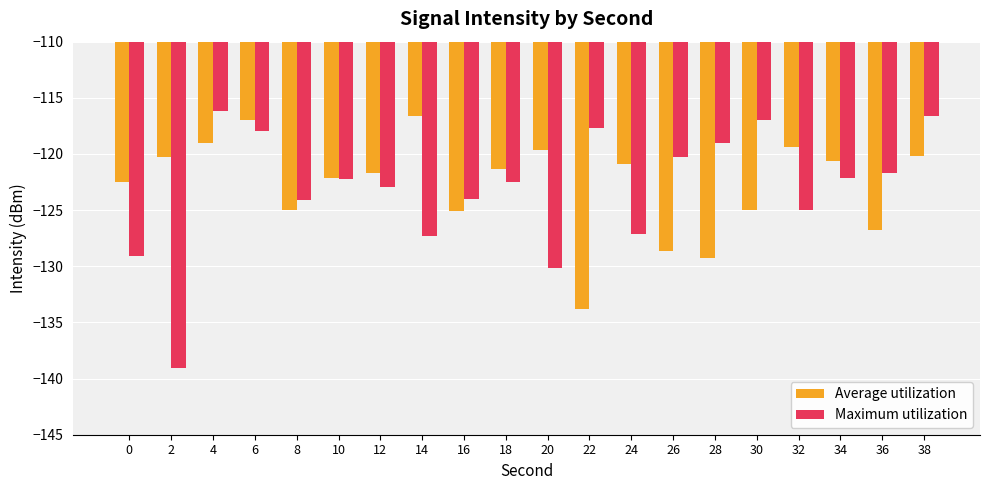

What is the sum of the Maximum utilization values at 4 and 24?

-243.3